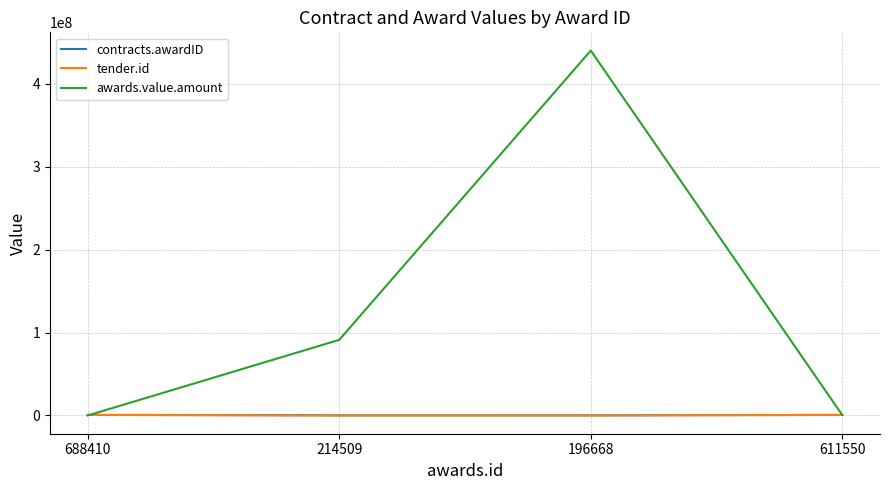

Which series changed the most between 688410 and 214509?

awards.value.amount